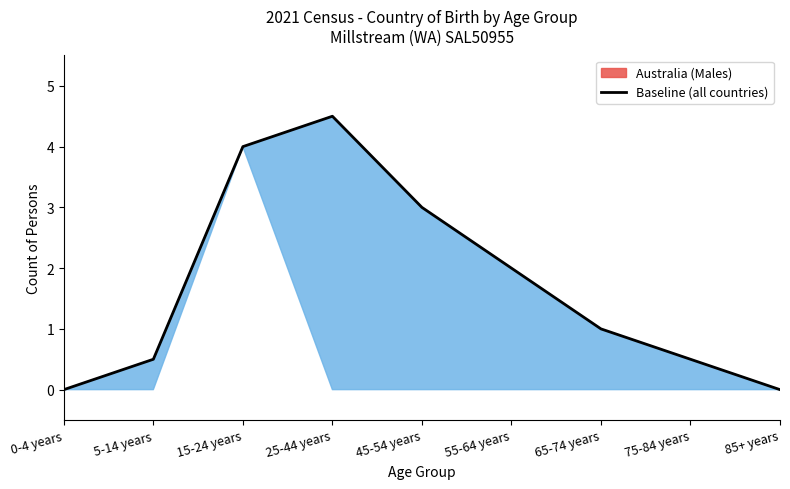

Reading right to left, list all the values displayed in this chart.

0.0	0.5	1.0	2.0	3.0	4.5	4.0	0.5	0.0